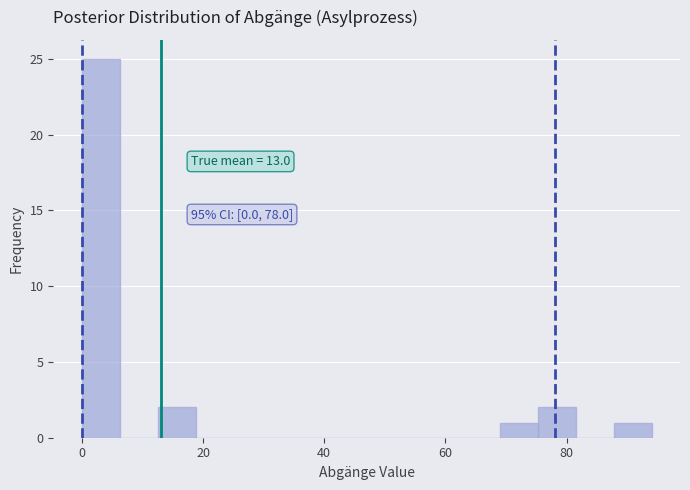

Around what value on the x-axis is the tallest bar? Give the approximate position of its centre, as read against the axis.

4